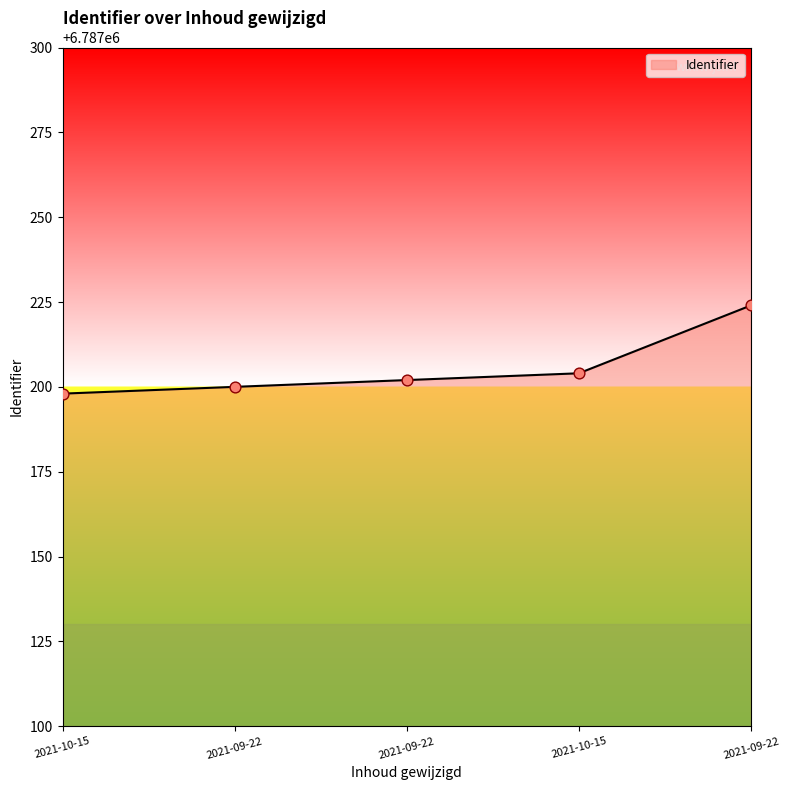

Is this an area chart (filled region under the line)?

Yes